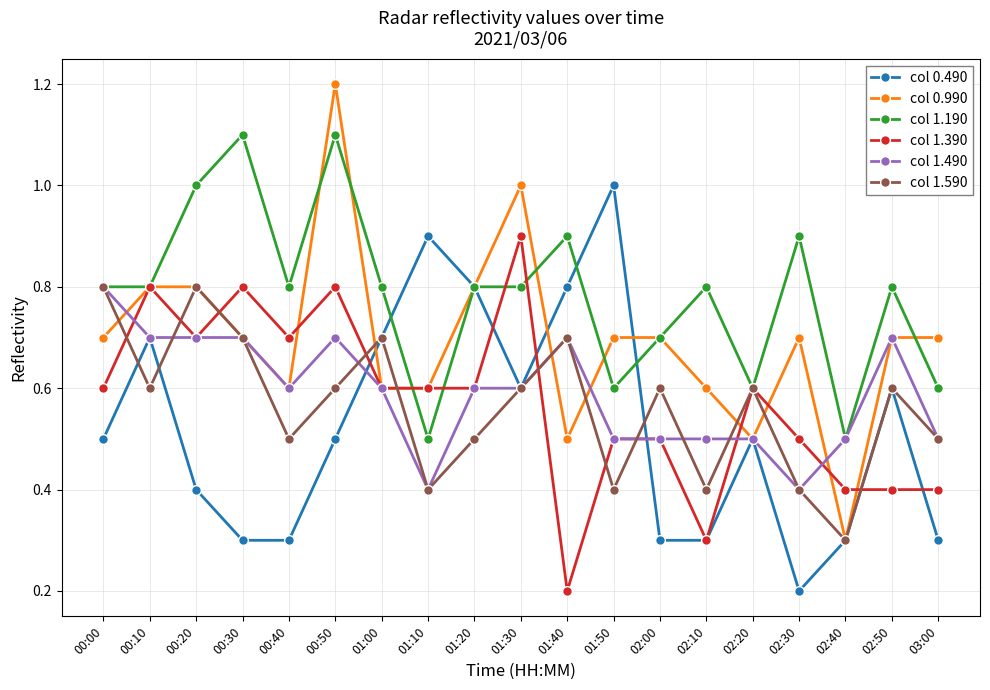

True or false: col 0.990 has more than 1 interior local peaks.

True